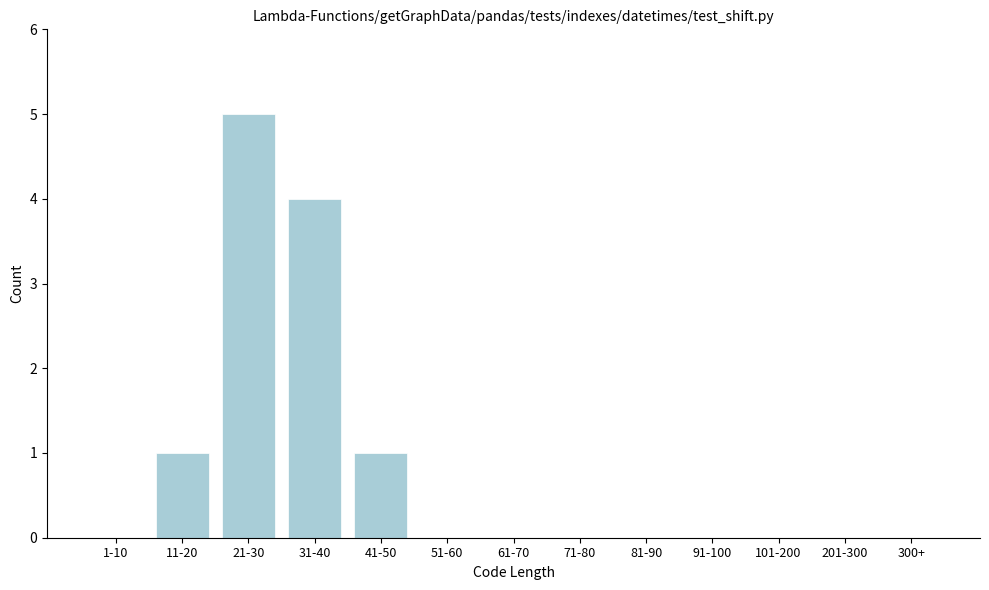

Reading left to right, extract all data points from this chart.

1-10=0	11-20=1	21-30=5	31-40=4	41-50=1	51-60=0	61-70=0	71-80=0	81-90=0	91-100=0	101-200=0	201-300=0	300+=0